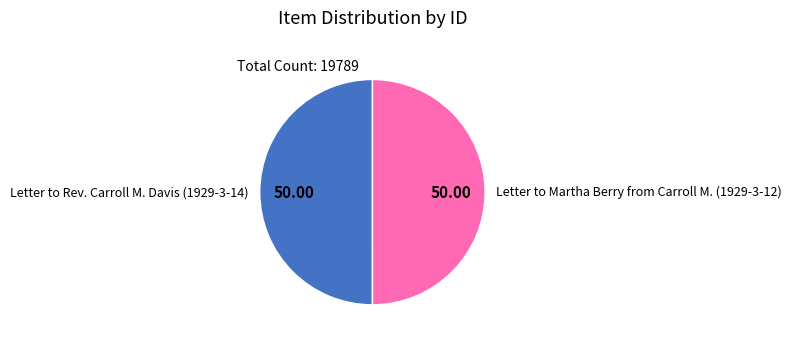

Approximately how many times larger is the value at Letter to Martha Berry from Carroll M. (1929-3-12) compared to Letter to Rev. Carroll M. Davis (1929-3-14)?

1.0